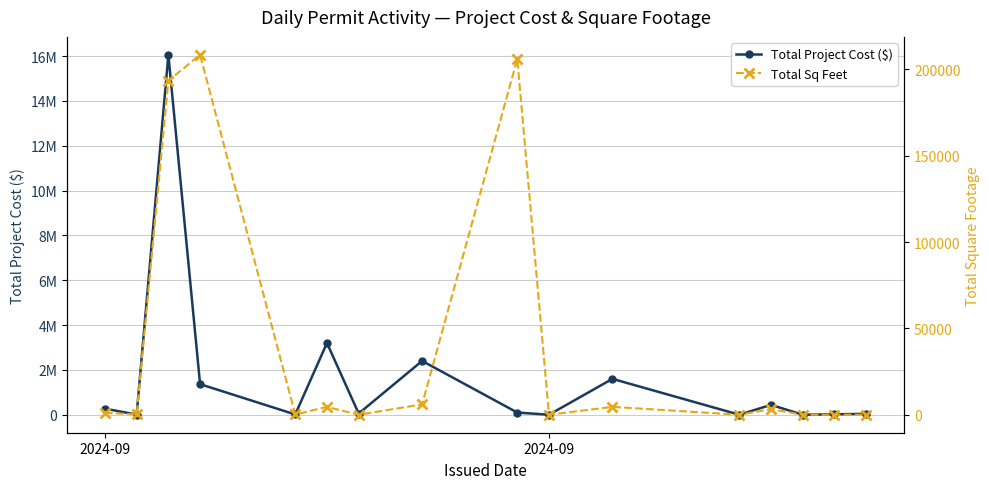

At which category is the sum across all series the highest?

2